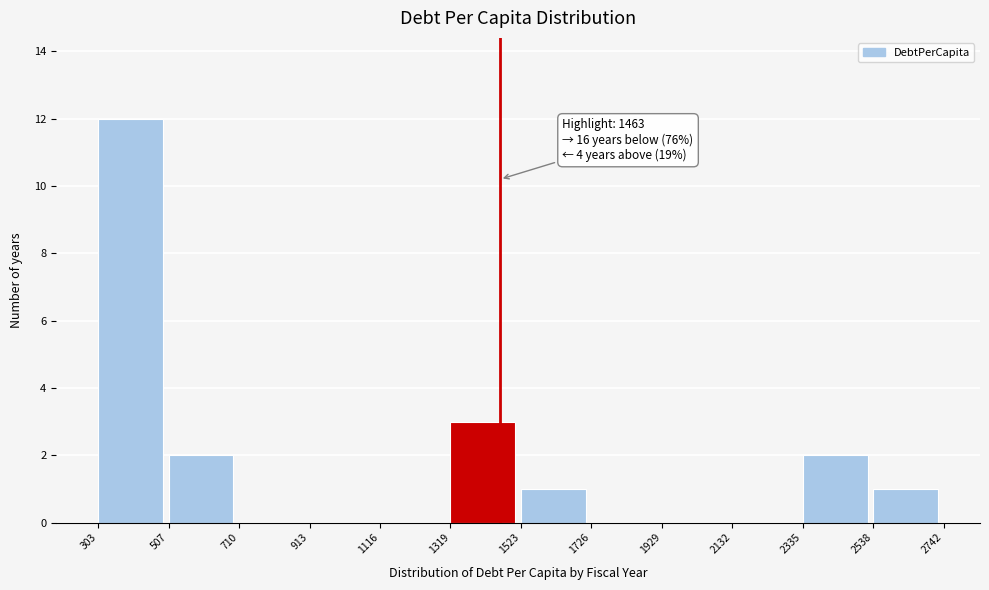

Which range on the x-axis has the tallest bar?

303 to 507